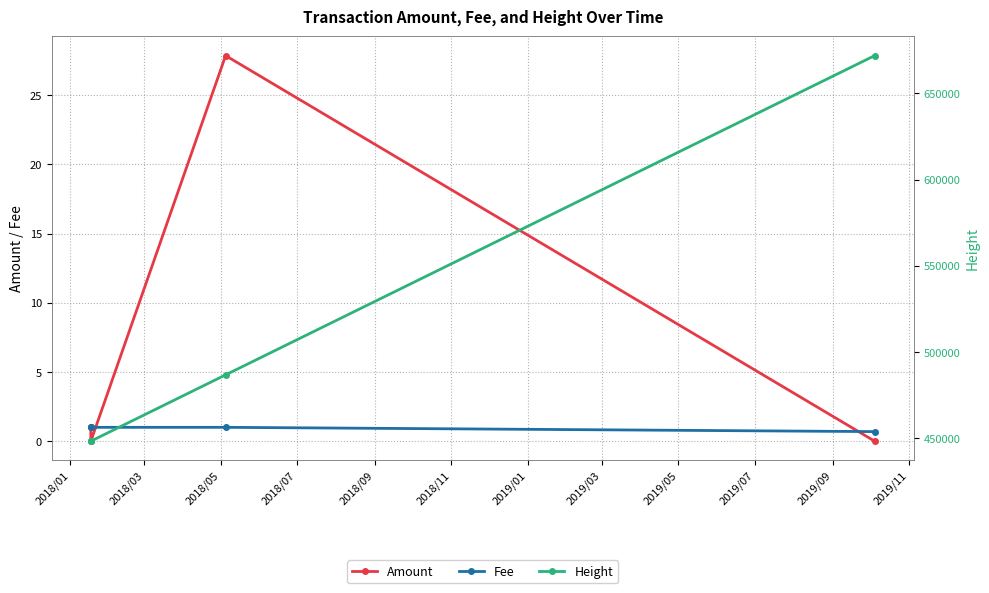

What is the value of the Fee point at the 2nd from the left?

1.0